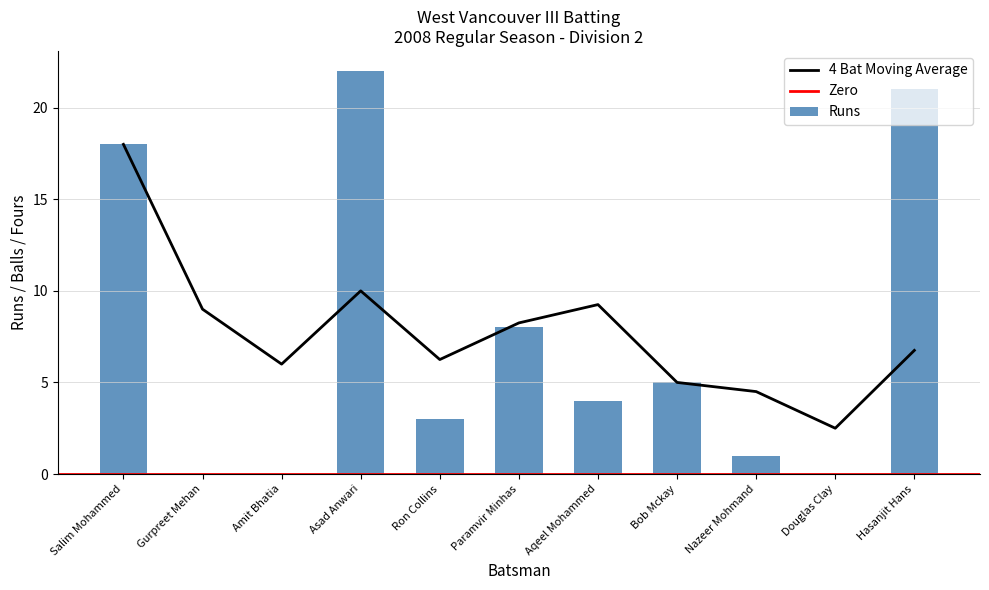

What is the label of the 2nd bar from the left?

Gurpreet Mehan